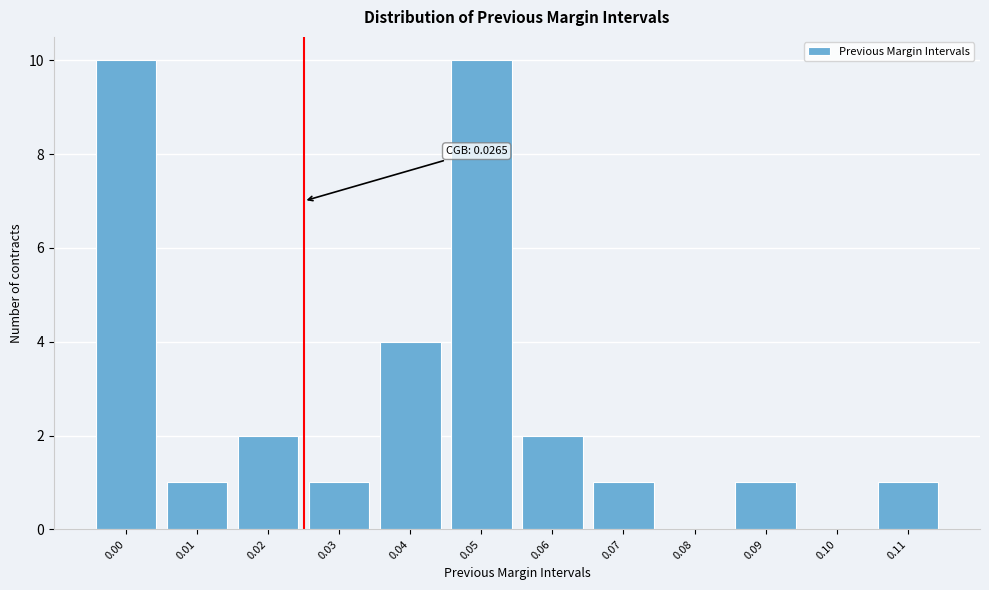

Reading left to right, transcribe all the data shown in this chart.

0.00=10	0.01=1	0.02=2	0.03=1	0.04=4	0.05=10	0.06=2	0.07=1	0.08=0	0.09=1	0.10=0	0.11=1